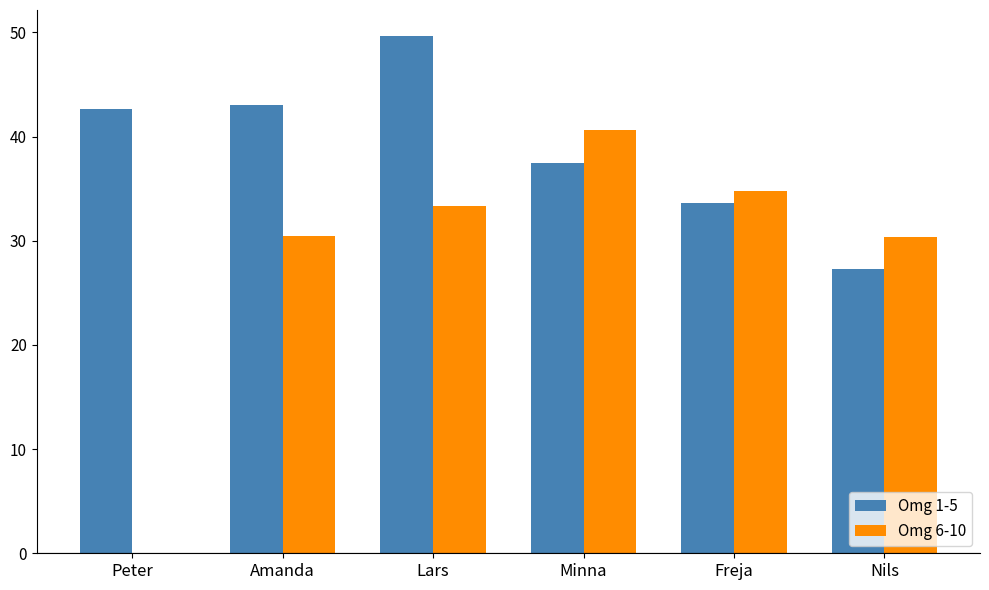

The Omg 6-10 series shows 30.3 at Nils. True or false?

True